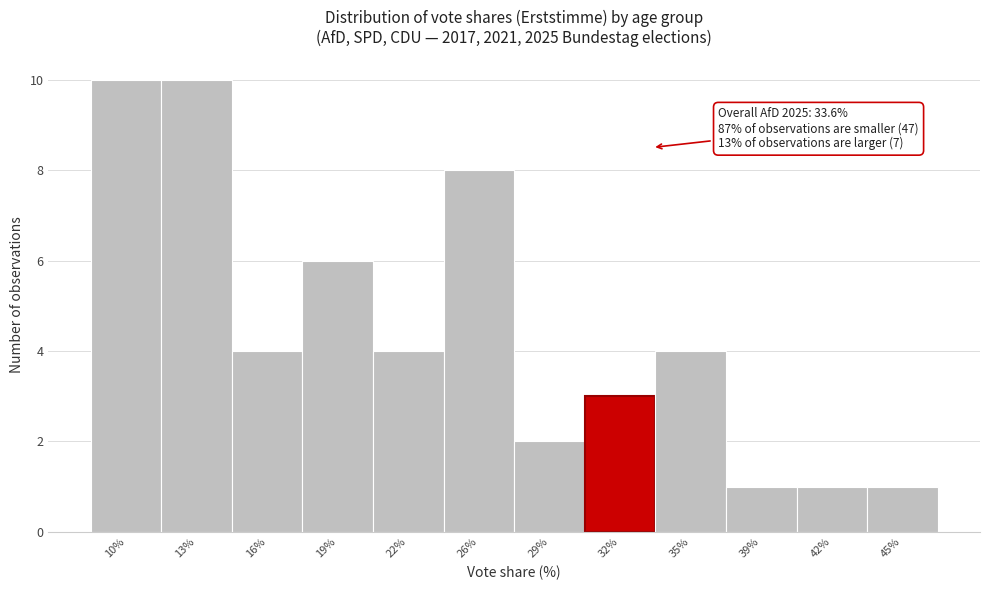

Reading right to left, extract all data points from this chart.

45%=1	42%=1	39%=1	35%=4	32%=3	29%=2	26%=8	22%=4	19%=6	16%=4	13%=10	10%=10